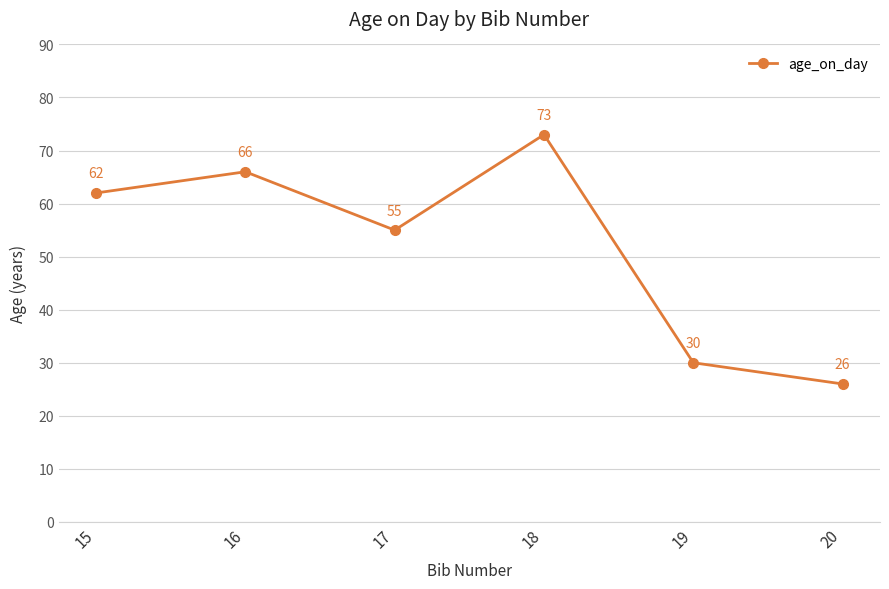

What is the smallest value displayed?

26